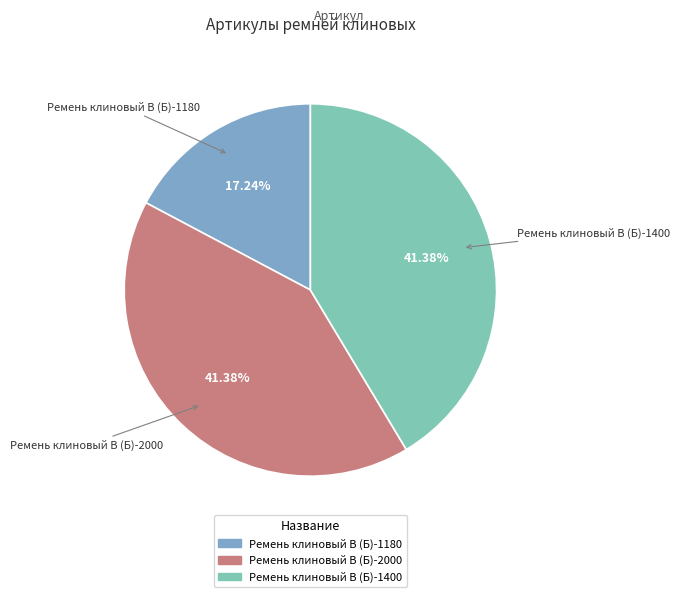

Count the number of slices in the pie.

3